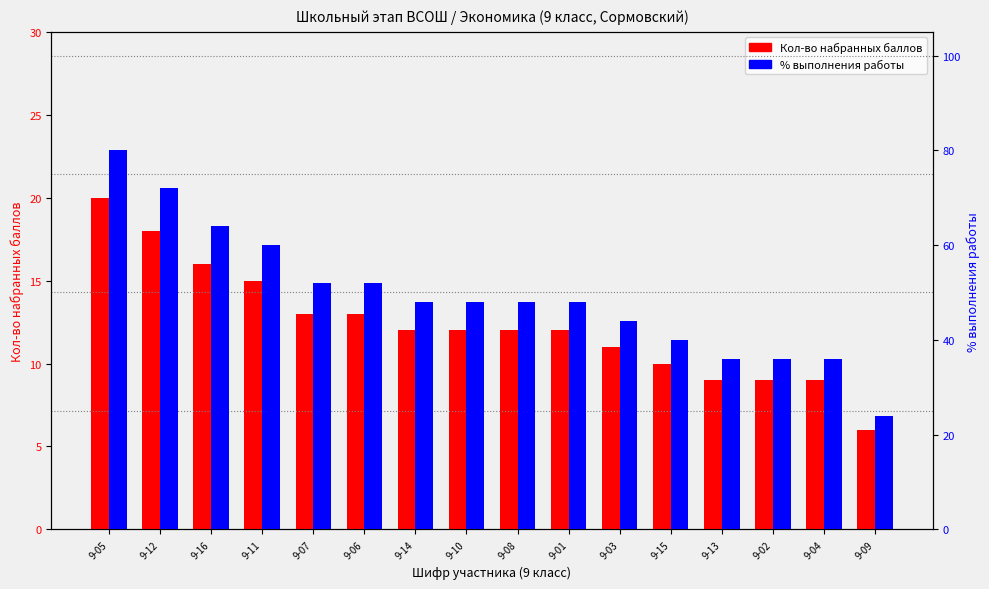

Is the value of Кол-во набранных баллов at 9-07 greater than the value of % выполнения работы at 9-16?

No